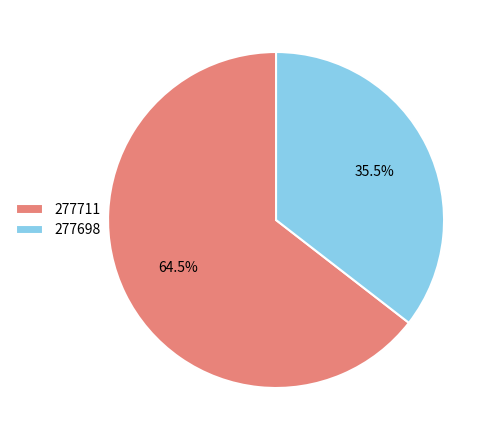

To the nearest percent, what is the combined percentage of 277698 and 277711?

100%